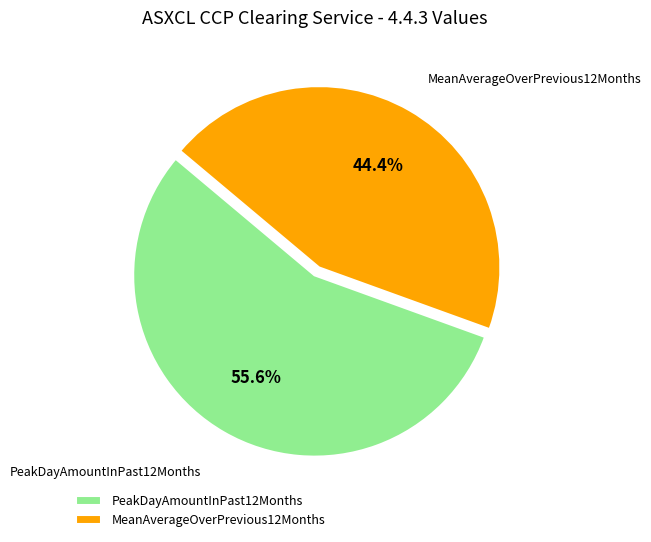

Does MeanAverageOverPrevious12Months represent more than half of the total?

No